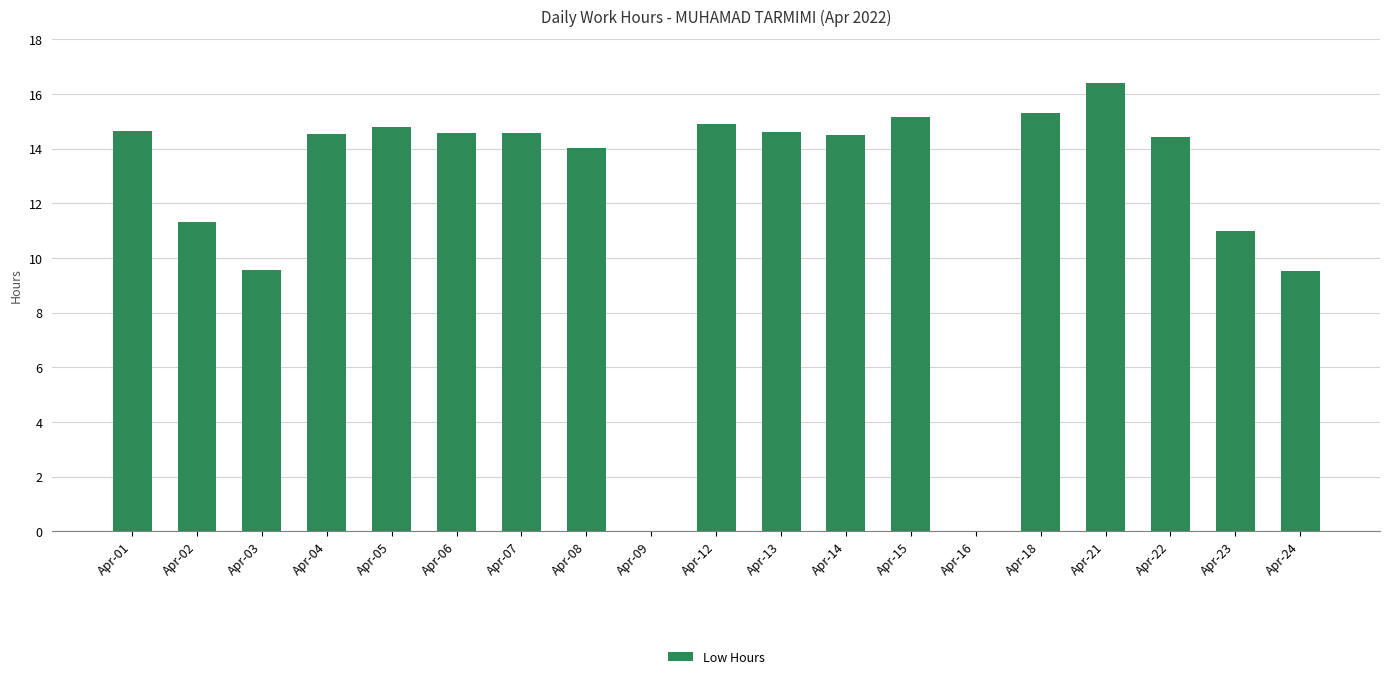

Which category has the highest value across all series?

Apr-21